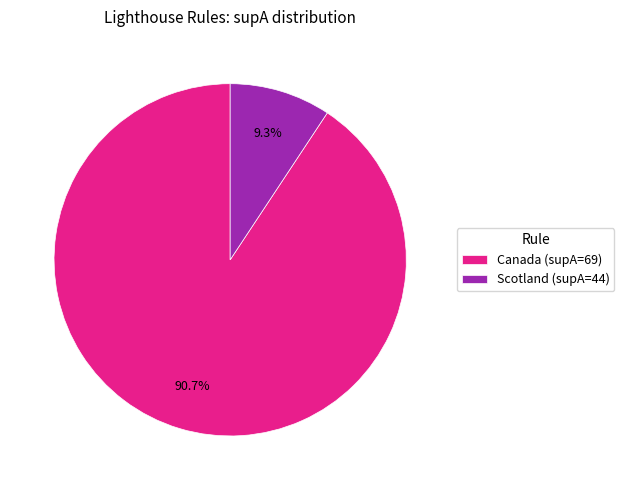

What is the smallest slice in the pie chart?

Scotland (supA=44)